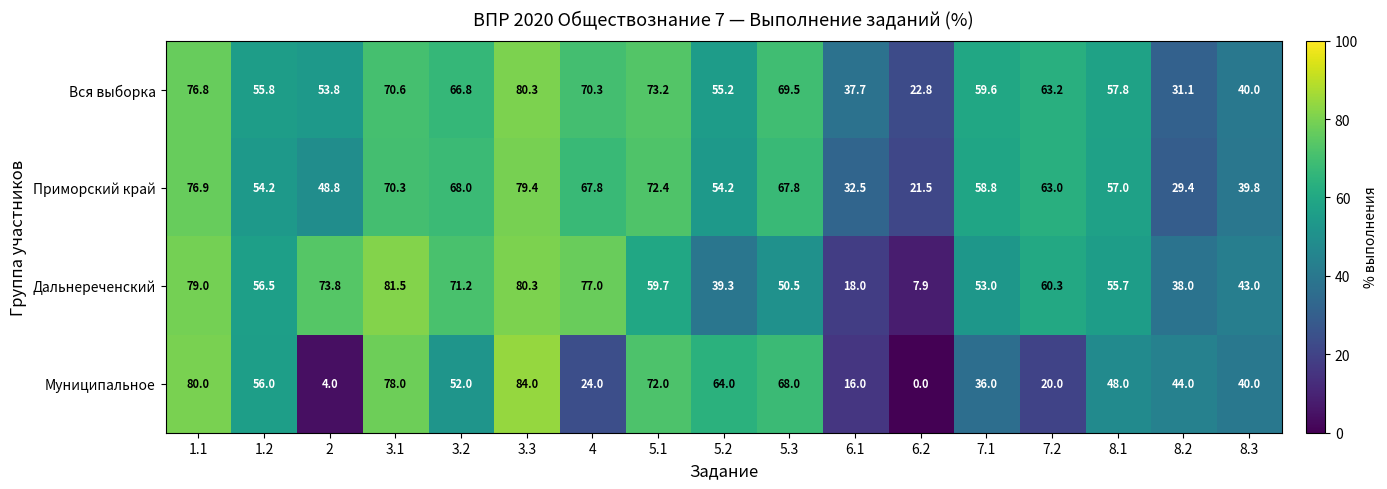

How many distinct data groups are displayed?

4